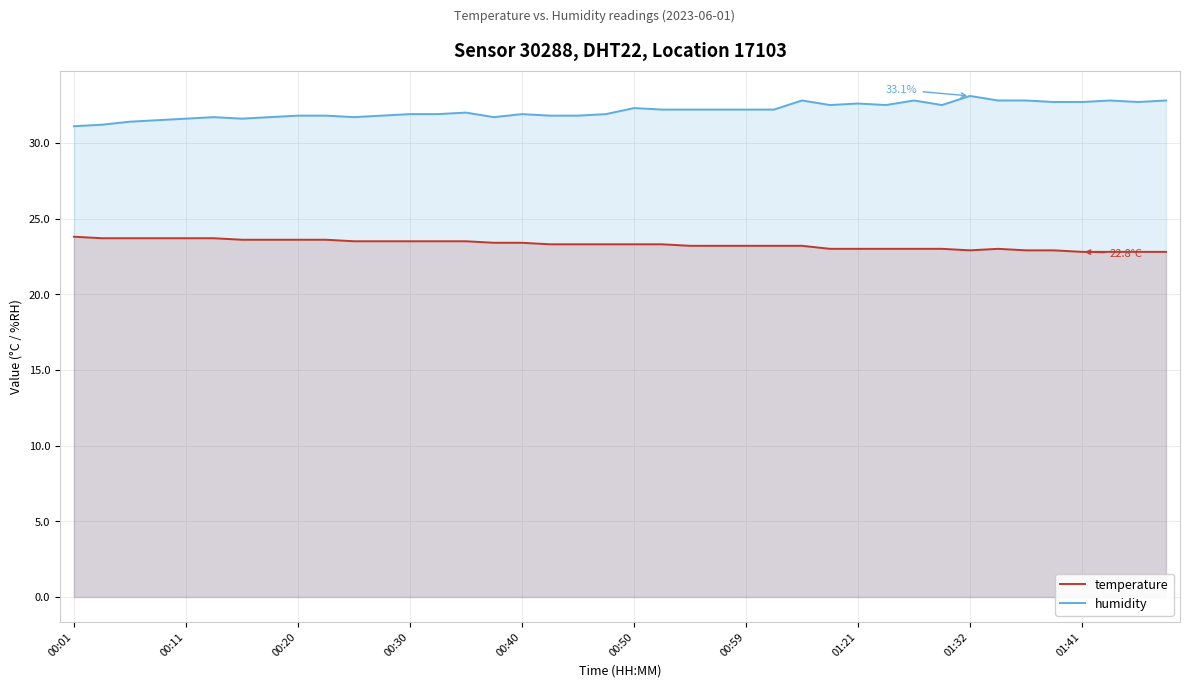

At how many categories does at least one series exceed 23?

40